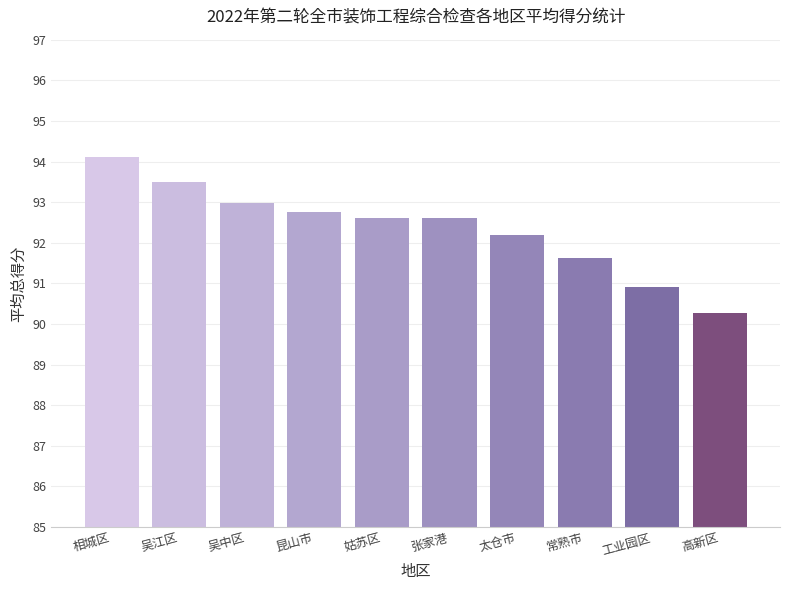

What is the average value?

92.4